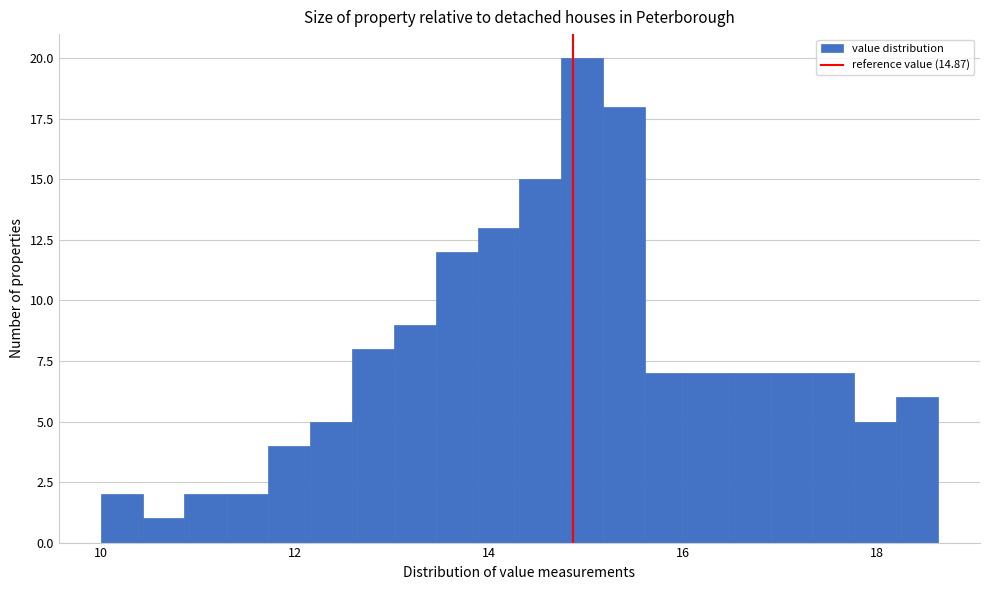

Read against the x-axis, roughly where is the centre of the tallest bar?

15.0